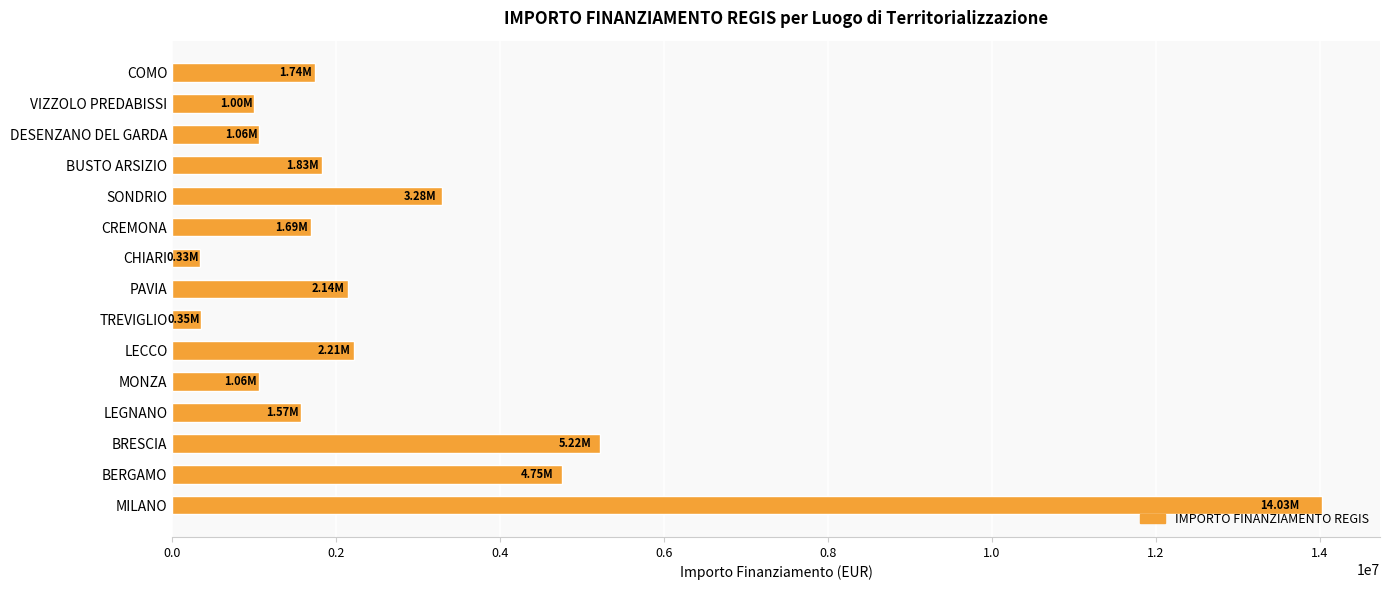

Which label corresponds to the largest value in the chart?

MILANO